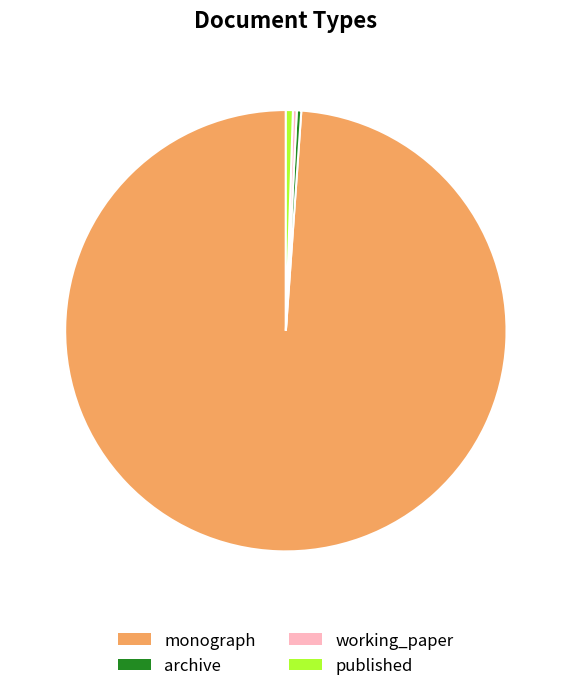

What is the ratio of the value at monograph to the value at published?

192.9